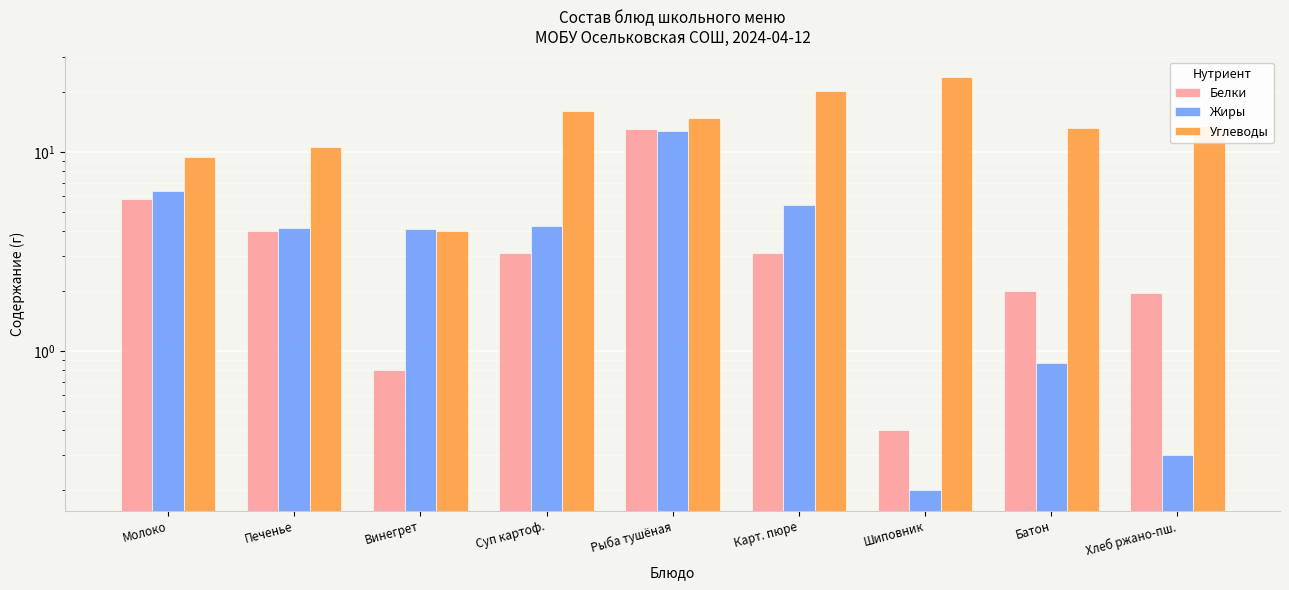

What is the label of the 8th bar from the right?

Печенье